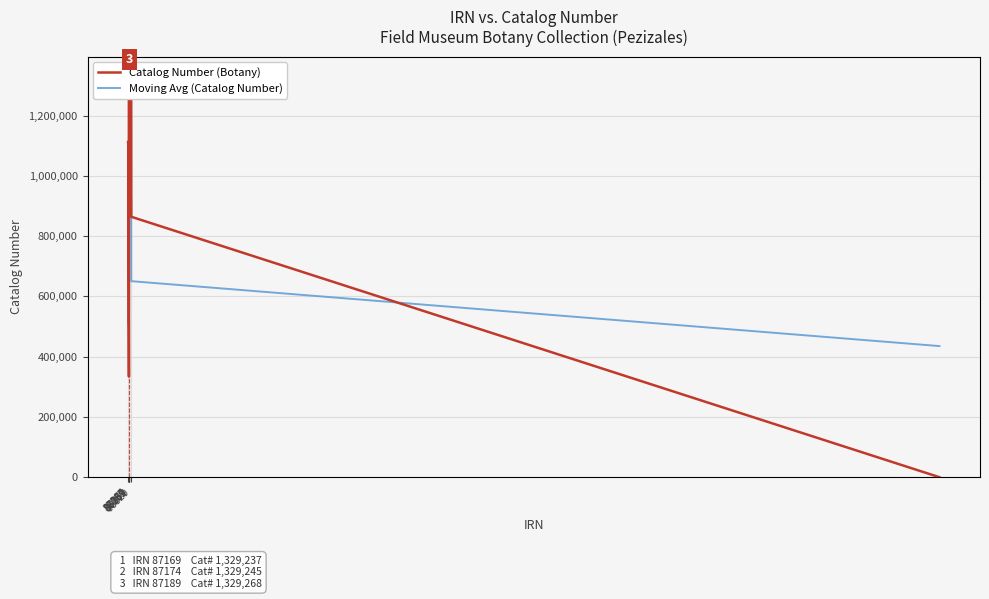

The Moving Avg (Catalog Number) series shows 891939.4 at 86272. True or false?

True